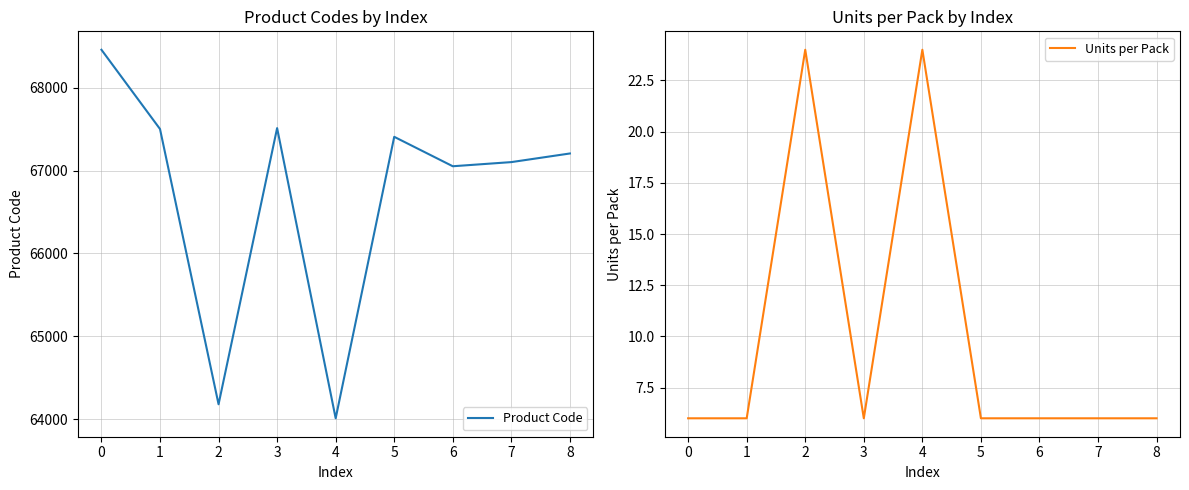

The Units per Pack series shows 8 at 1. True or false?

False